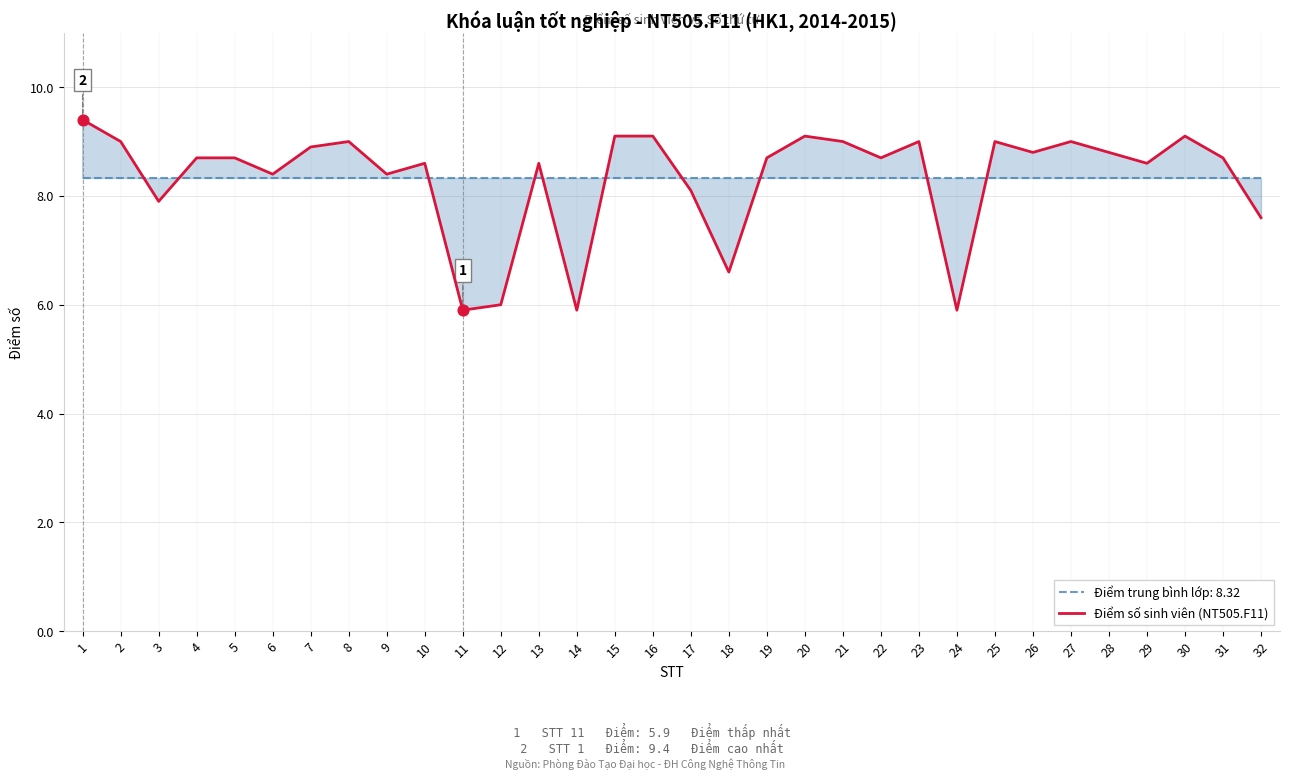

What is the change in value from 7 to 25?

+0.1